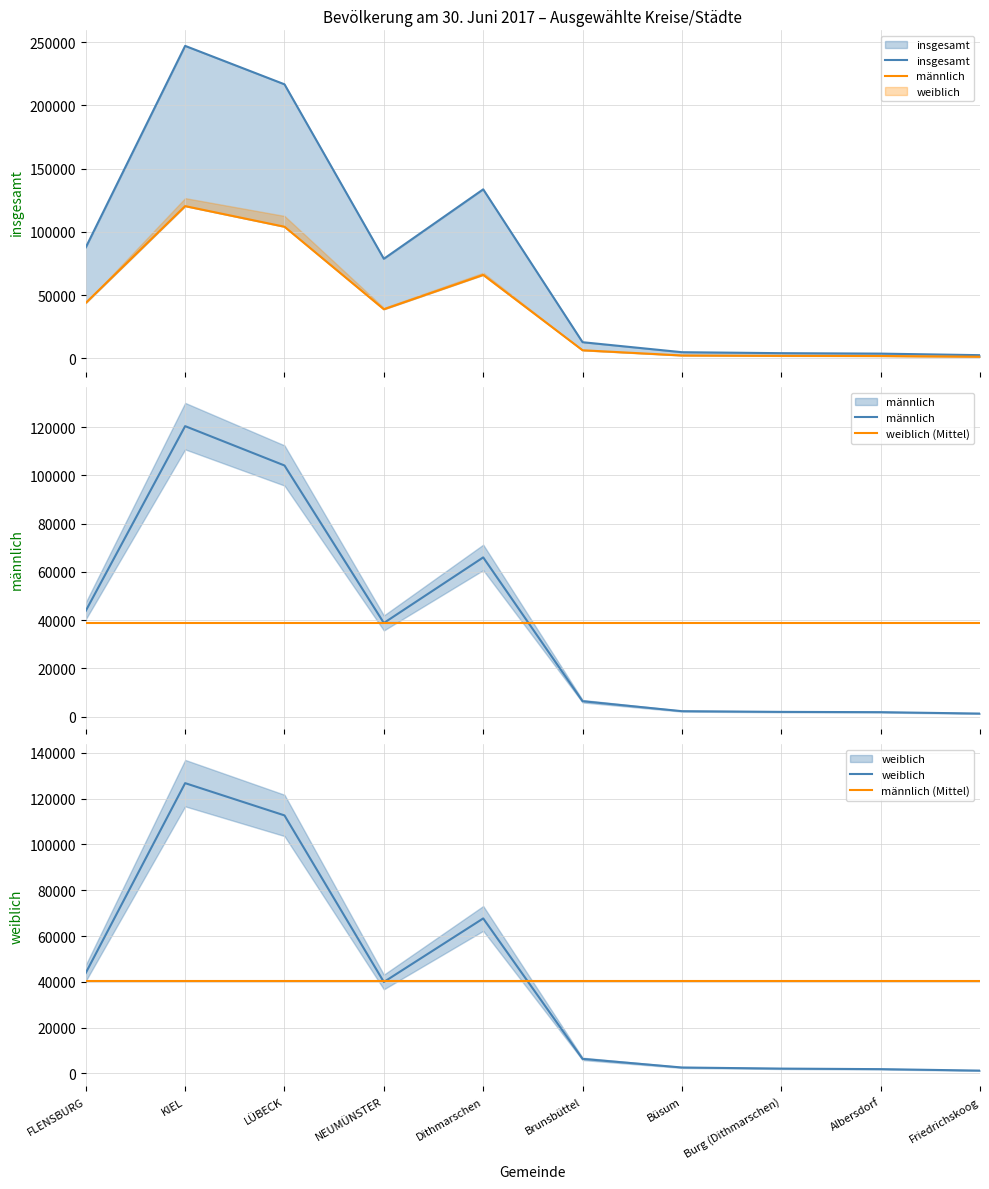

What is the label of the 9th point from the left?

Albersdorf